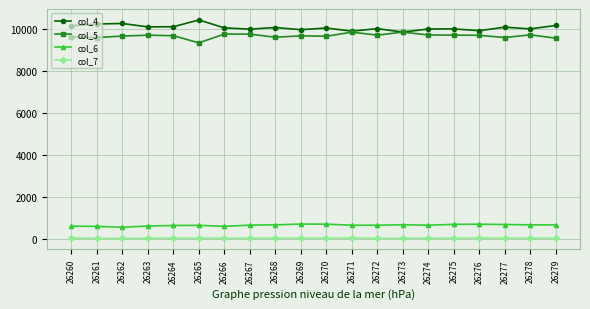

Rank the series by their maximum value, from highest to lowest.

col_4, col_5, col_6, col_7